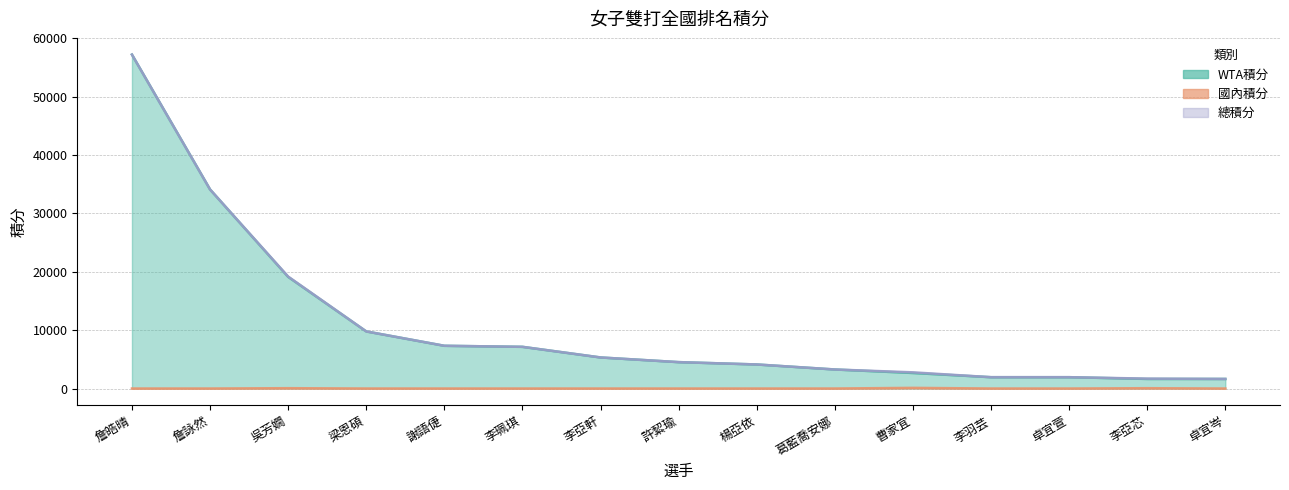

How many lines are shown in the chart?

3